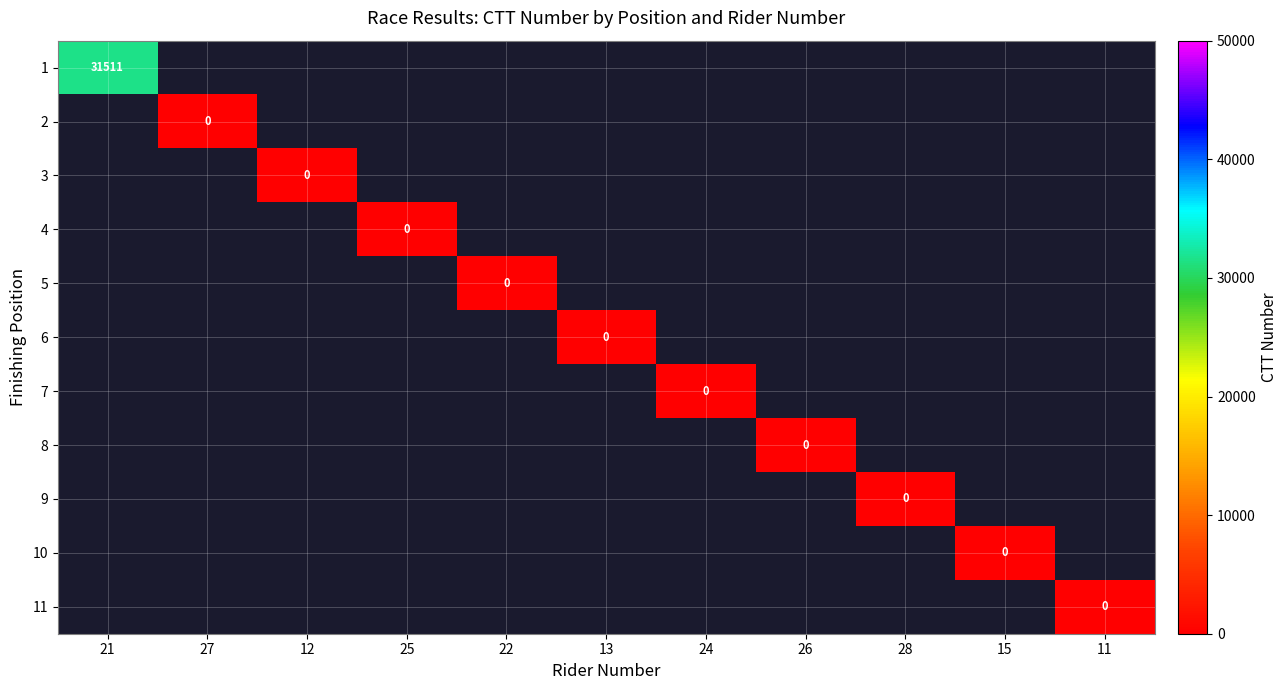

List the labels in order of 2 value, largest first.

21, 27, 12, 25, 22, 13, 24, 26, 28, 15, 11